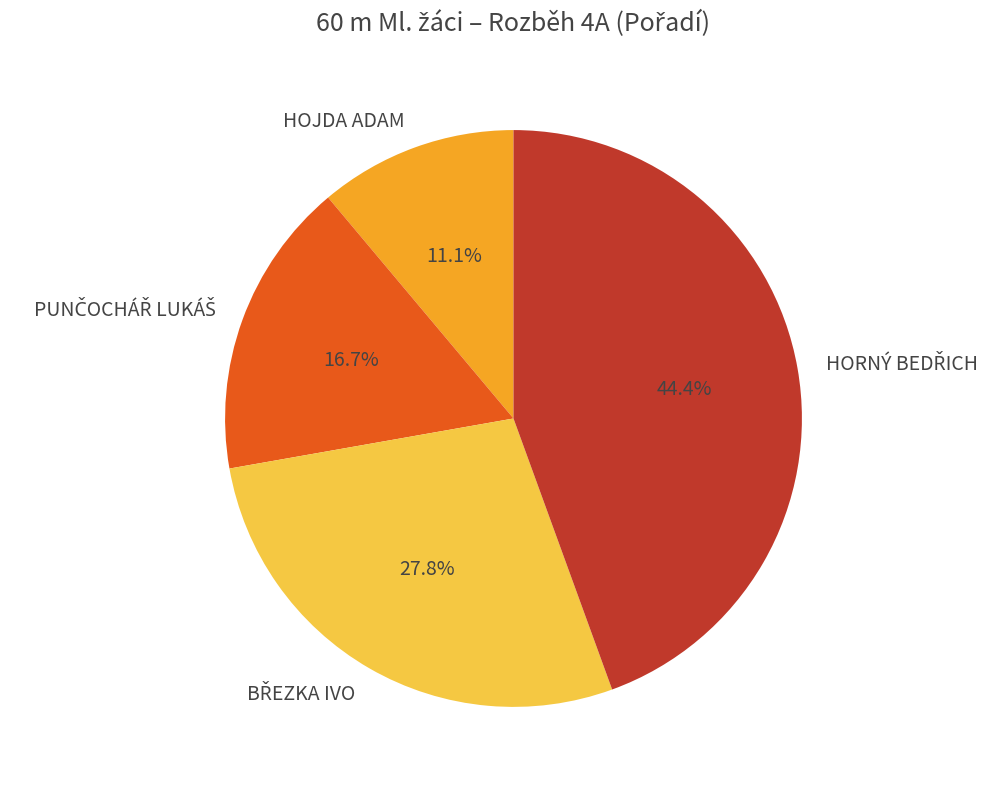

What is the smallest slice in the pie chart?

HOJDA ADAM